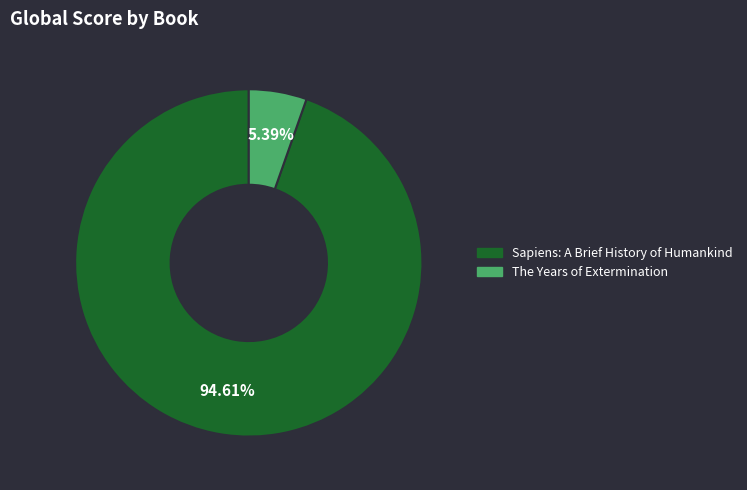

To the nearest percent, what portion does The Years of Extermination represent?

5%